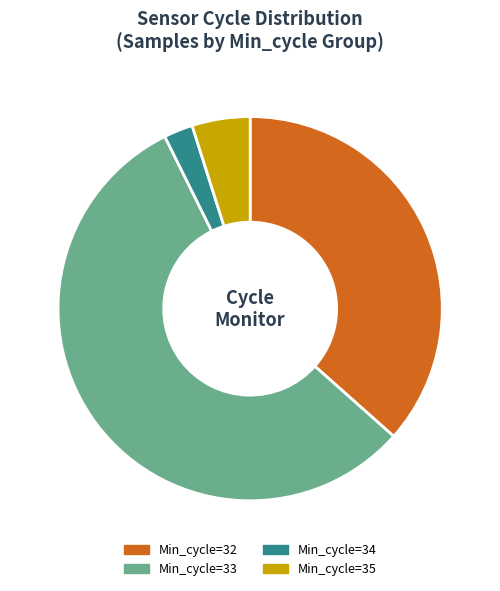

Is it true that Min_cycle=33 is 19% of the pie?

False